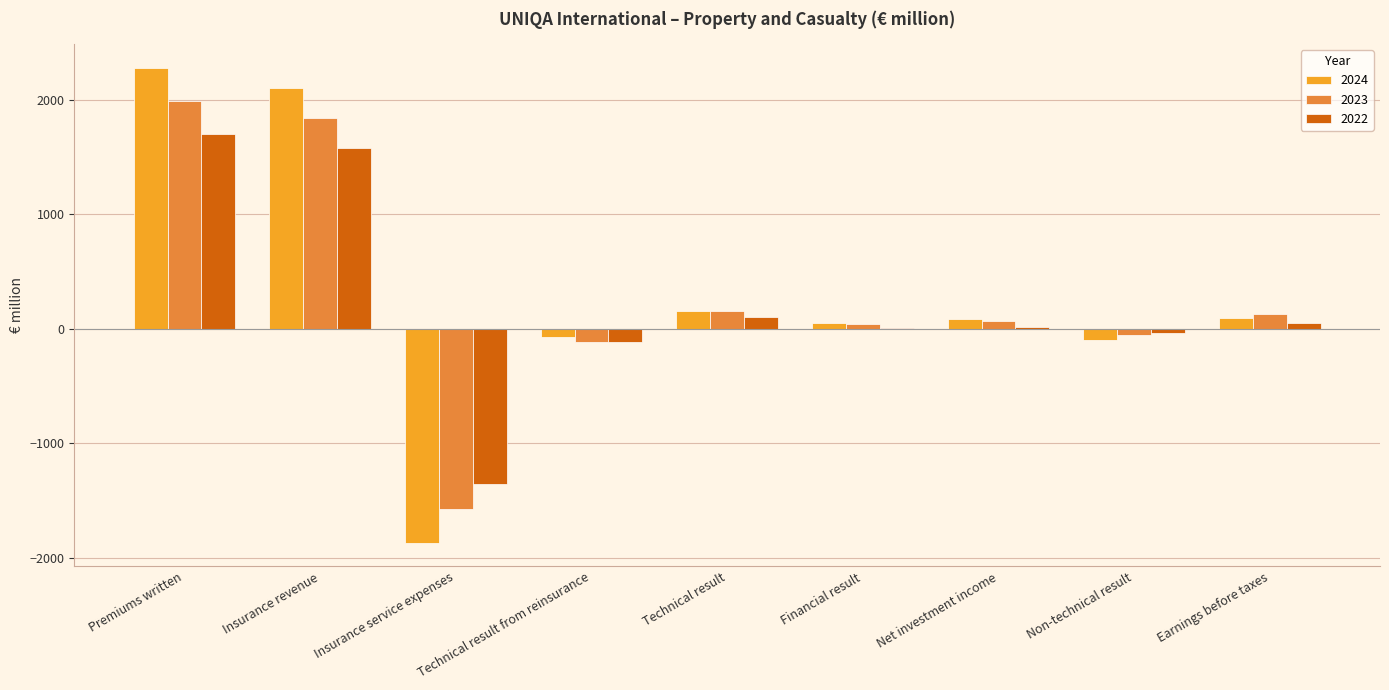

Where does the 2024 series first go above 83?

Premiums written